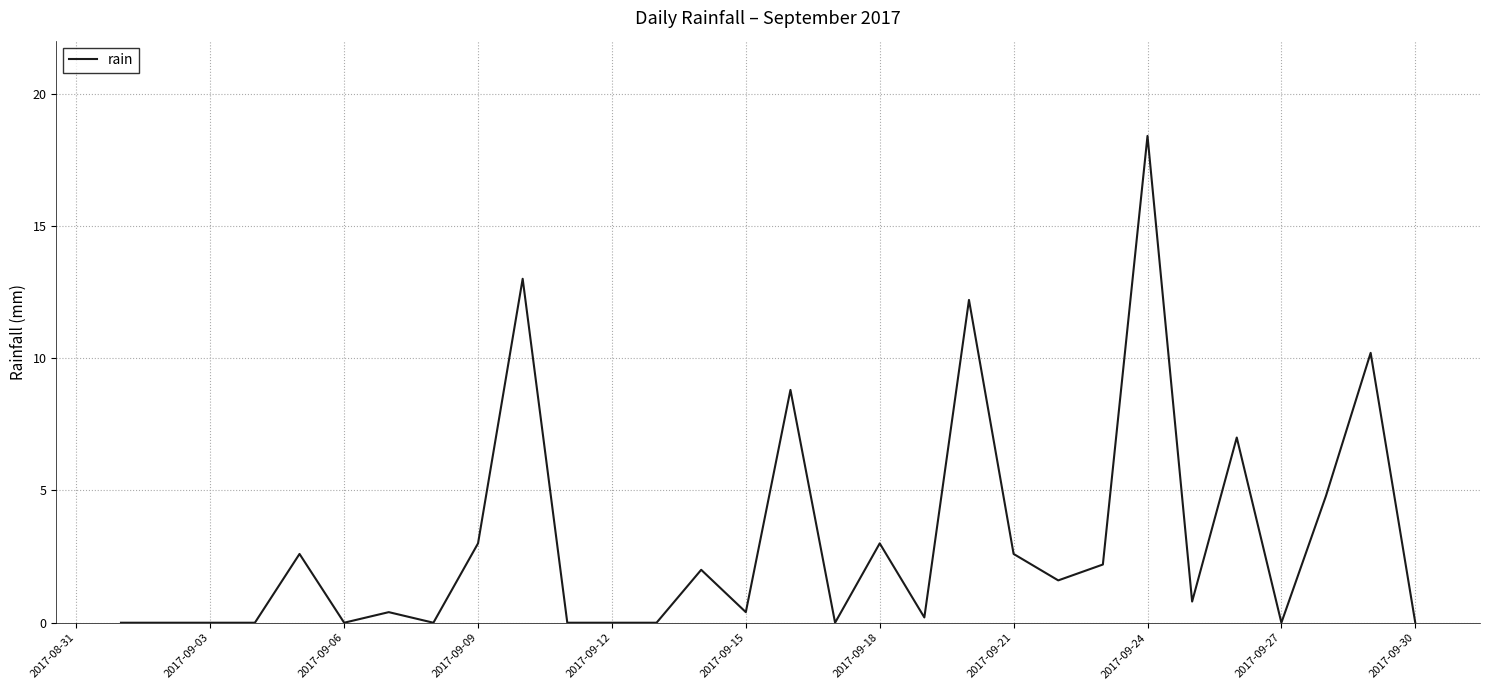

What is the maximum value shown in the chart?

18.4